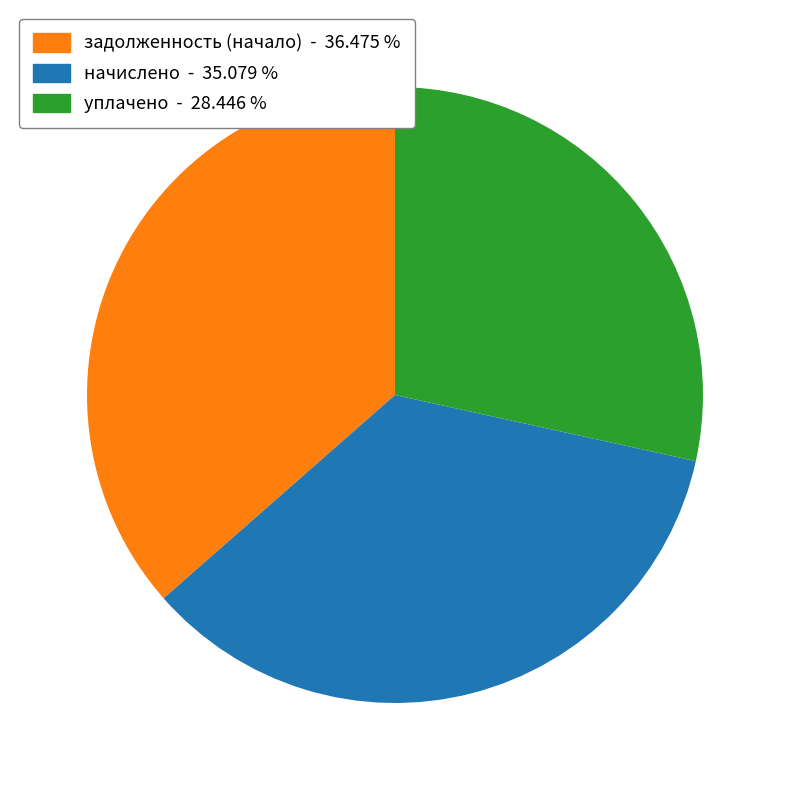

How many segments does this pie chart have?

3